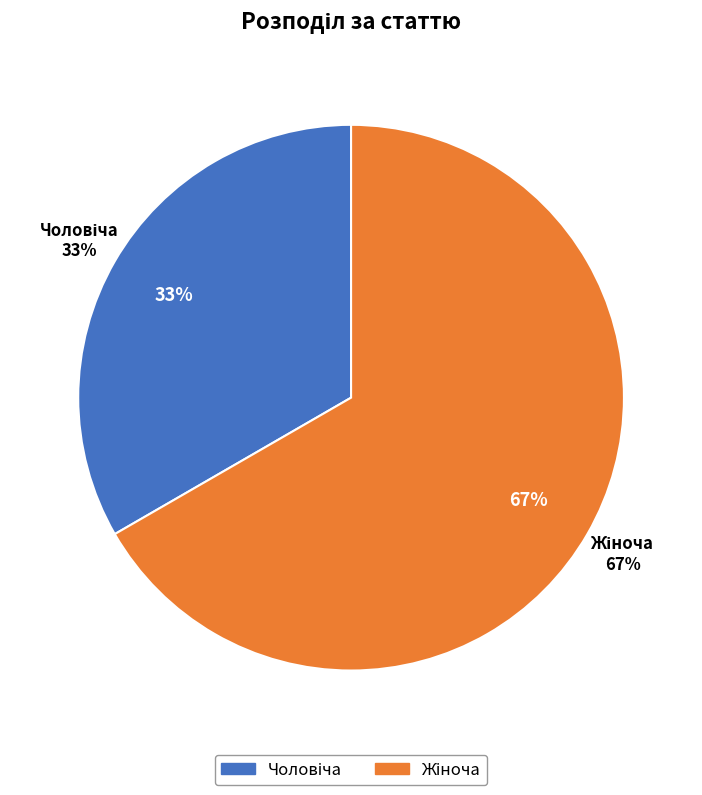

True or false: Жіноча accounts for 67% of the total.

True